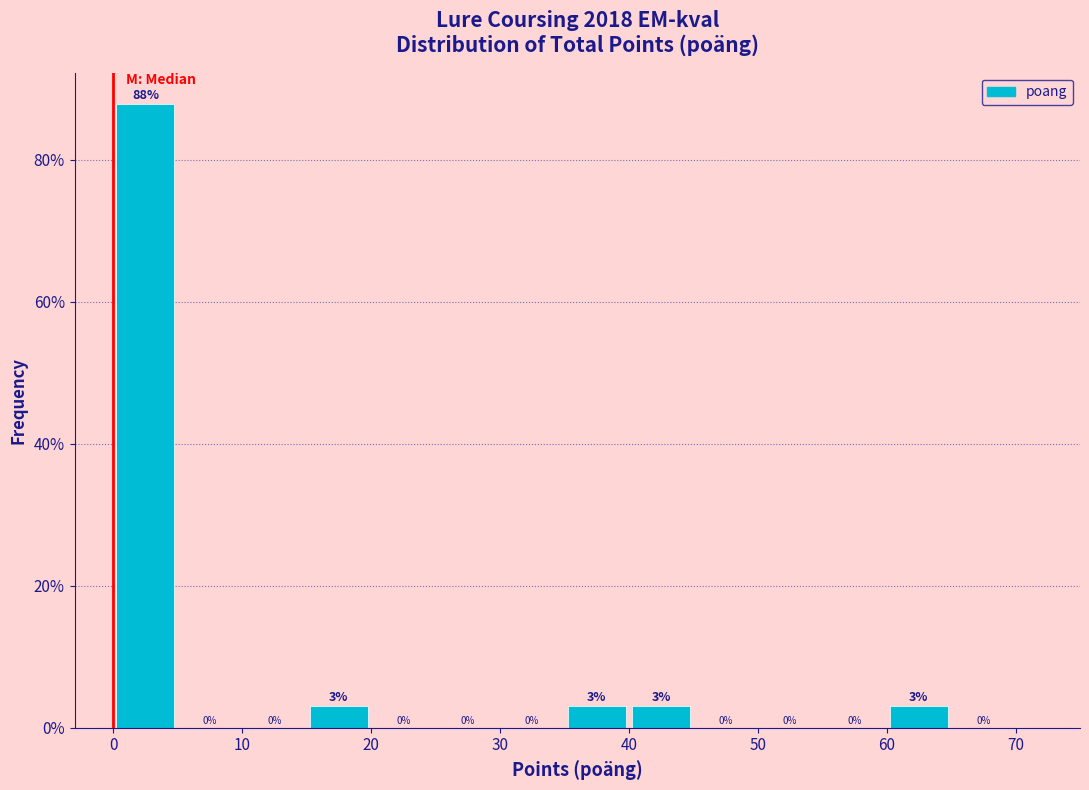

Reading left to right, transcribe this chart: for each bar, give the range it covers on the x-axis and its height.

0 to 5: 88
5 to 10: 0
10 to 15: 0
15 to 20: 3
20 to 25: 0
25 to 30: 0
30 to 35: 0
35 to 40: 3
40 to 45: 3
45 to 50: 0
50 to 55: 0
55 to 60: 0
60 to 65: 3
65 to 70: 0